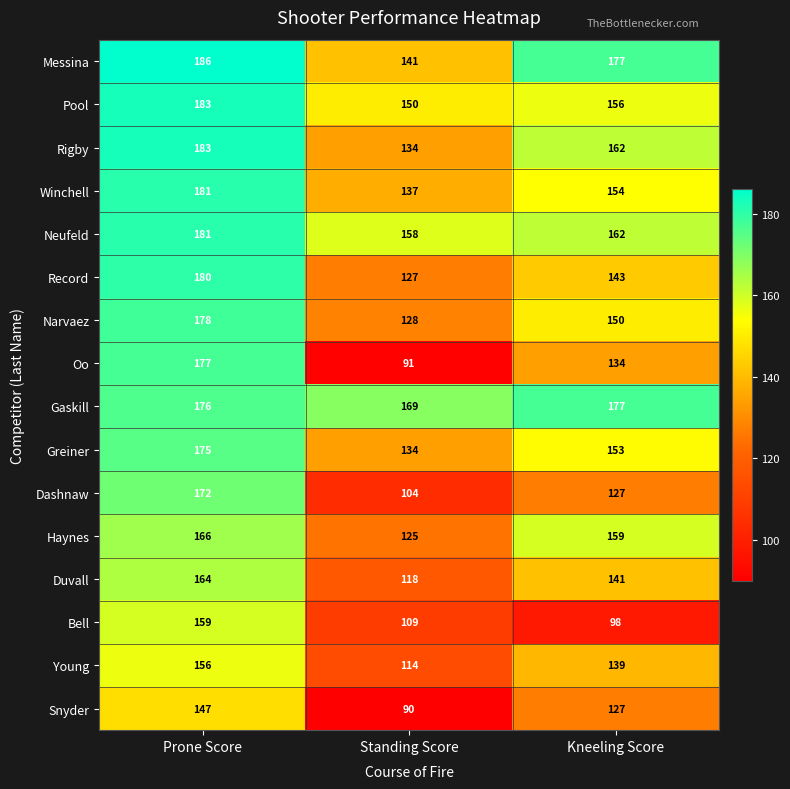

The Greiner series shows 134 at Standing Score. True or false?

True